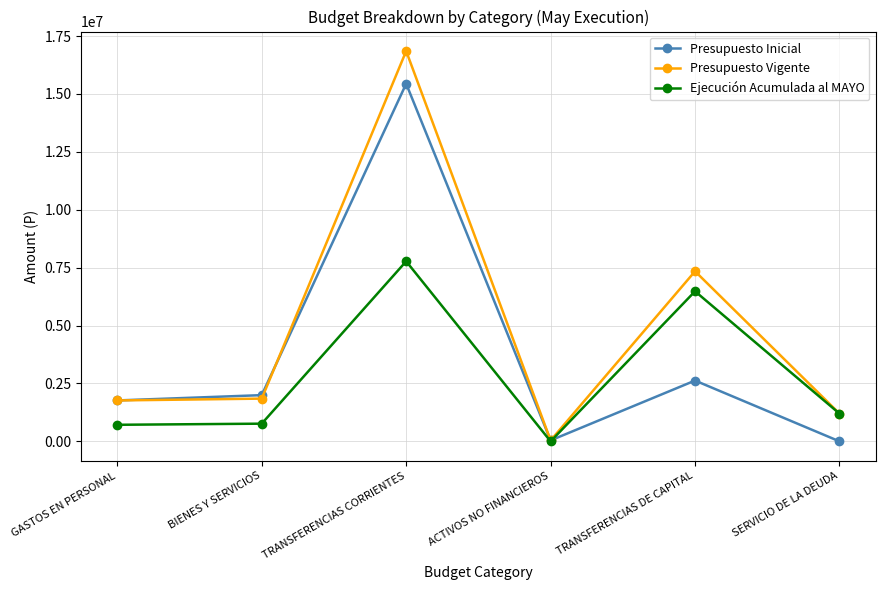

The value of Presupuesto Inicial at BIENES Y SERVICIOS is 458034. True or false?

False